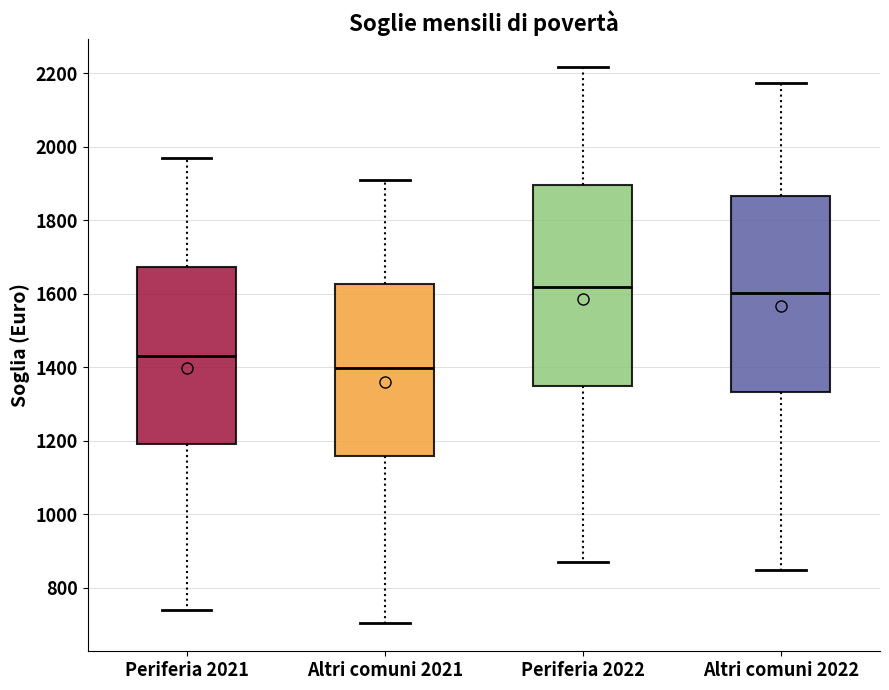

Where does the upper whisker of the box for Altri comuni 2022 end on the y-axis? The values are not printed on the chart, so give them approximately, as read against the axis.

2180